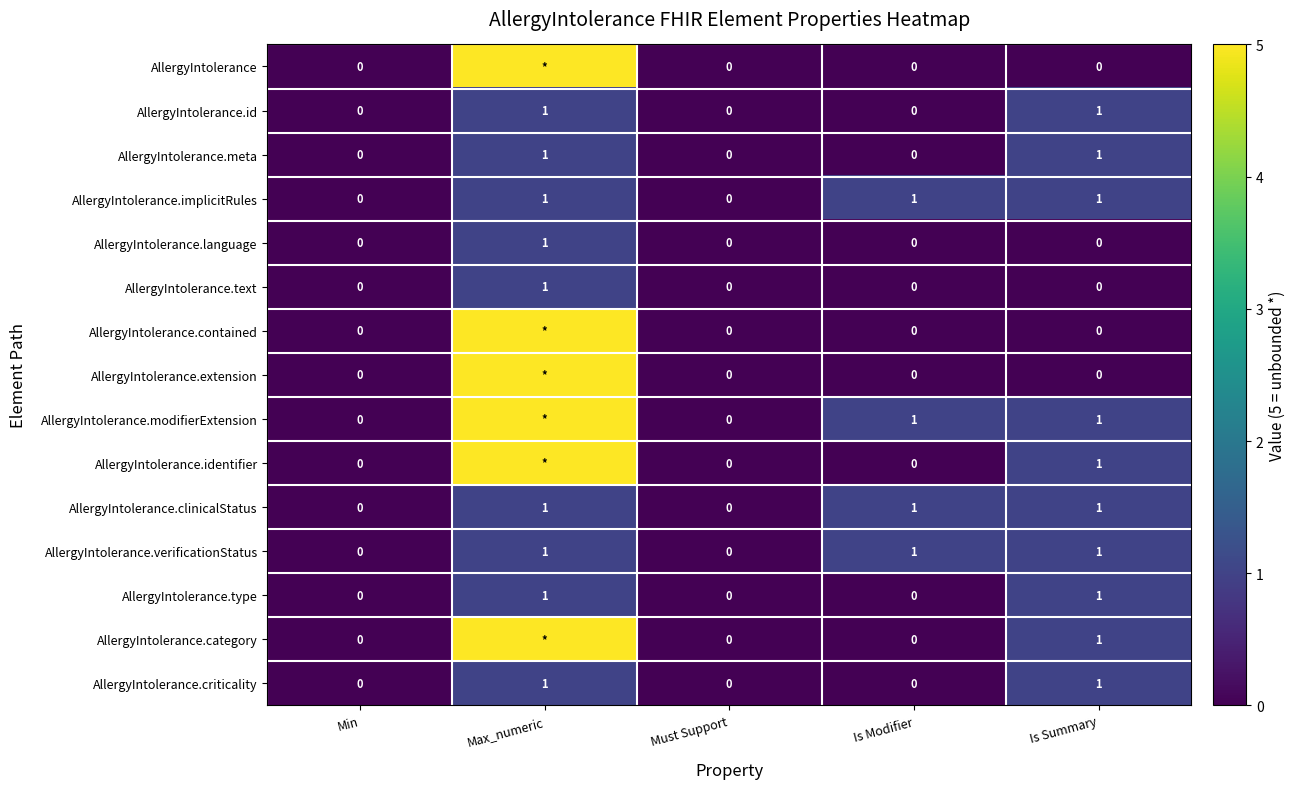

What is the difference between the maximum and minimum values in the AllergyIntolerance.language series?

1